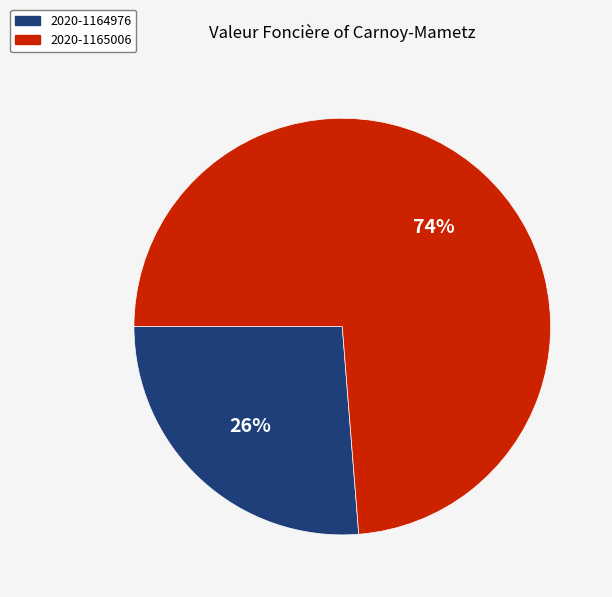

Is there a majority slice in this chart?

Yes